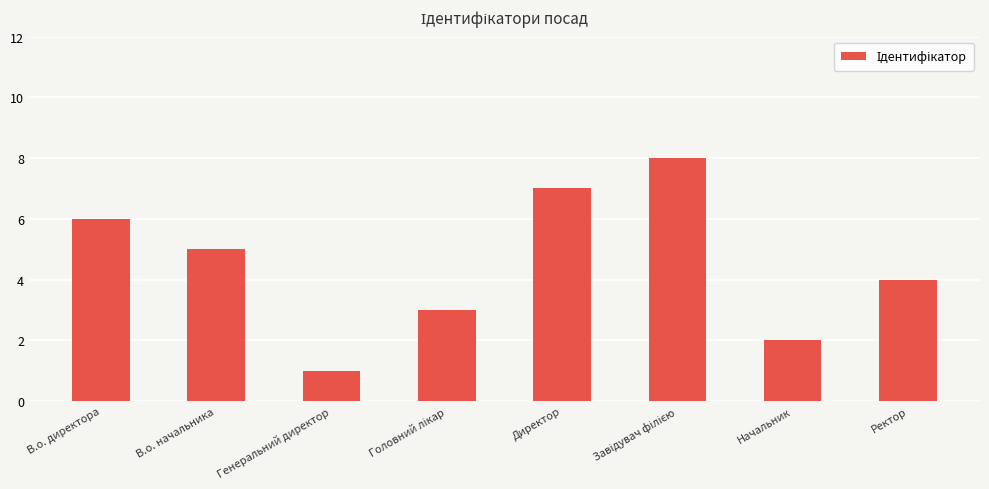

At which category does the chart reach its minimum across all series?

Генеральний директор